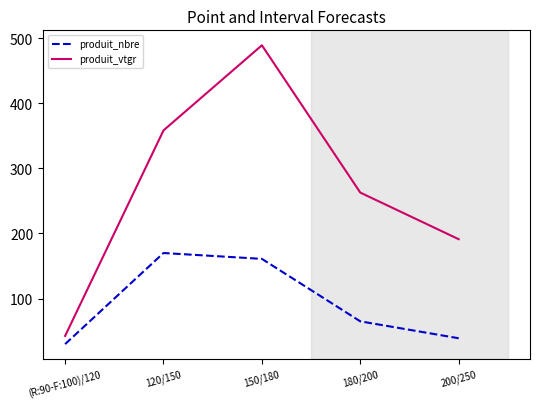

The value of produit_vtgr at (R:90-F:100)/120 is 42.6. True or false?

True